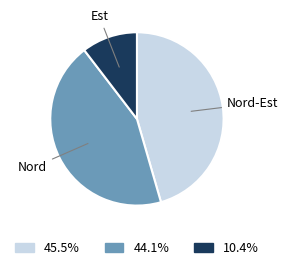

Rank the categories by value from lowest to highest.

Est, Nord, Nord-Est